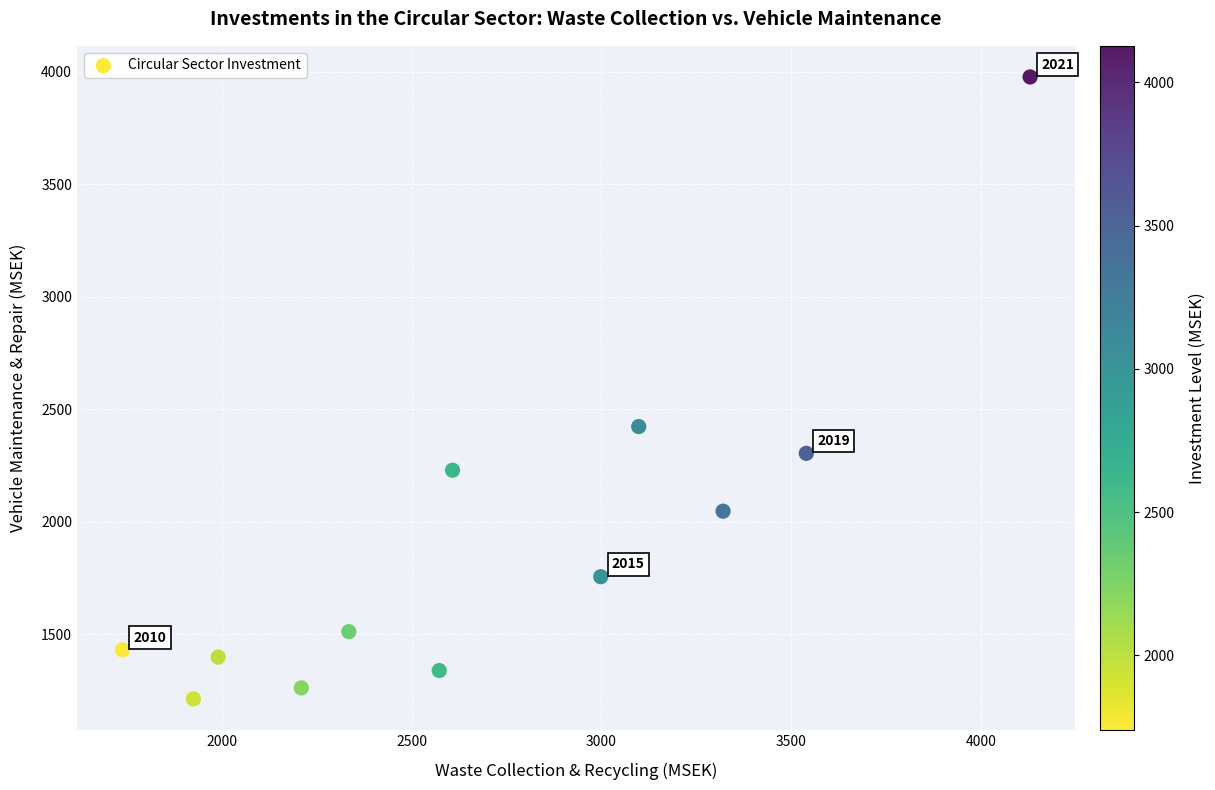

What is the range of X values (max minus min)?

2389